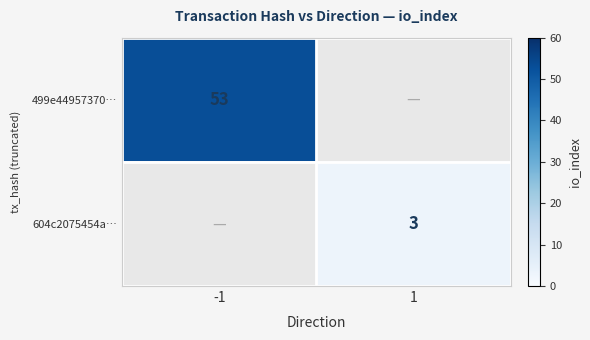

True or false: 499e44957370… has a value of 25 at -1.

False